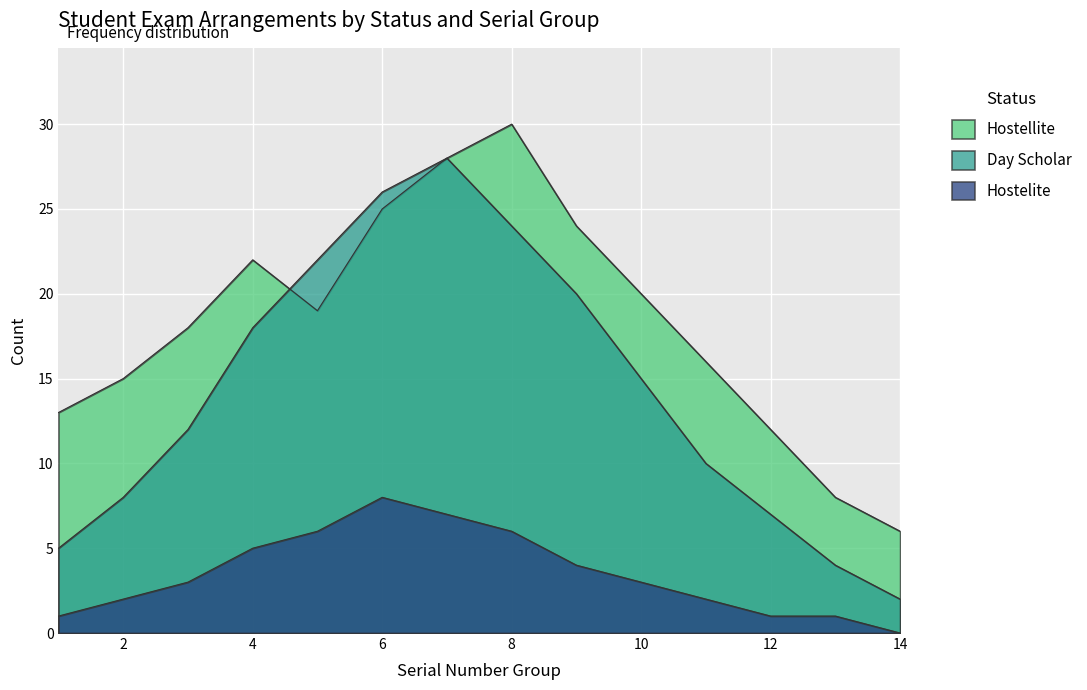

How many distinct data groups are displayed?

3